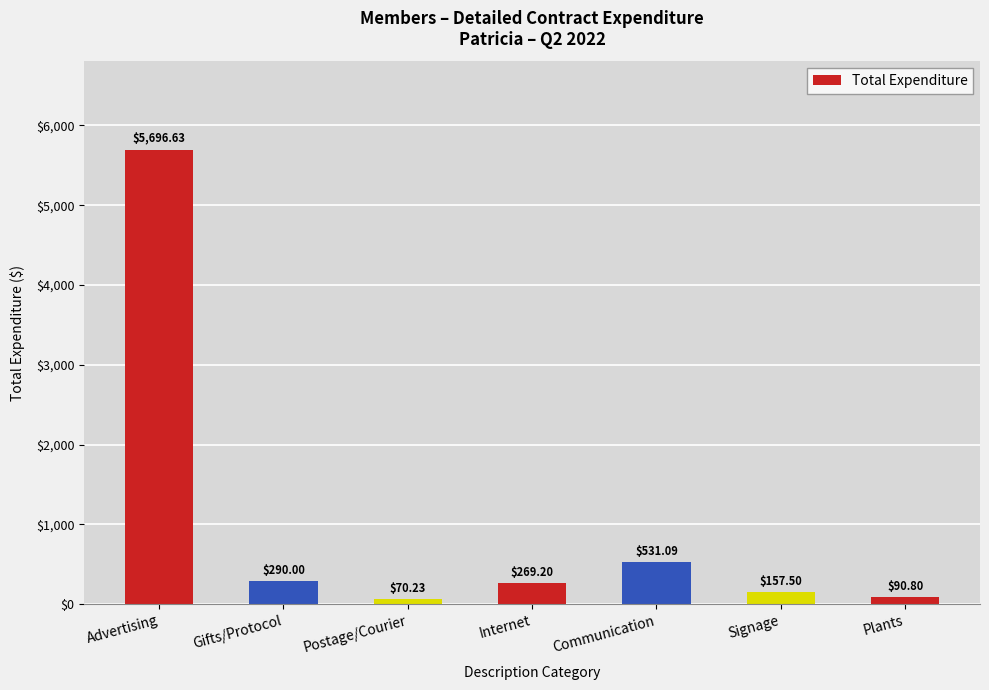

Is it true that the value at Signage is 157.5?

True